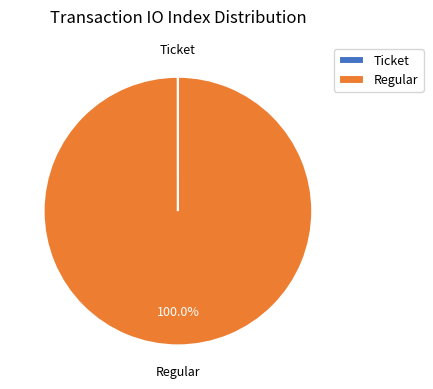

What is the largest slice in the pie chart?

Regular